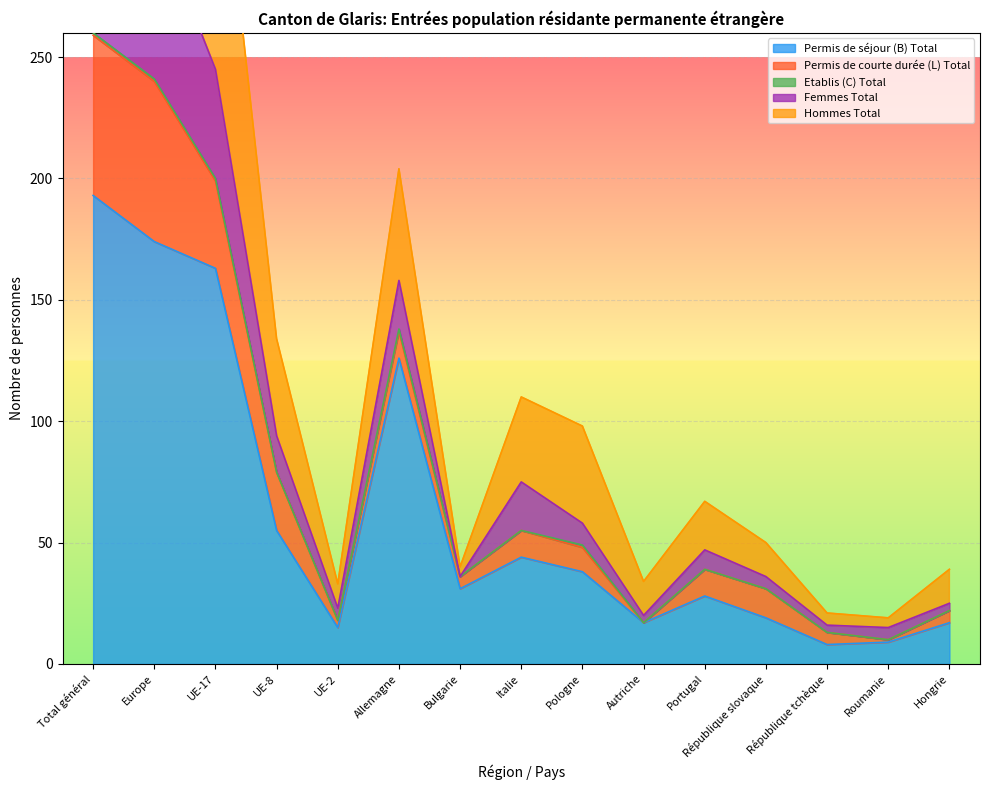

At how many categories does at least one series exceed 31?

13